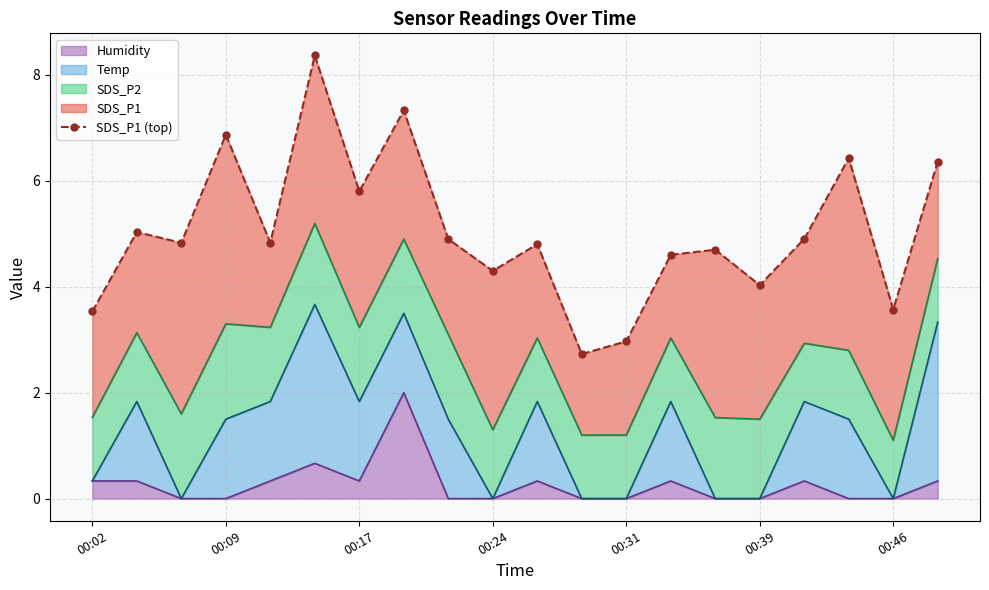

What is the maximum value for Humidity?

2.0